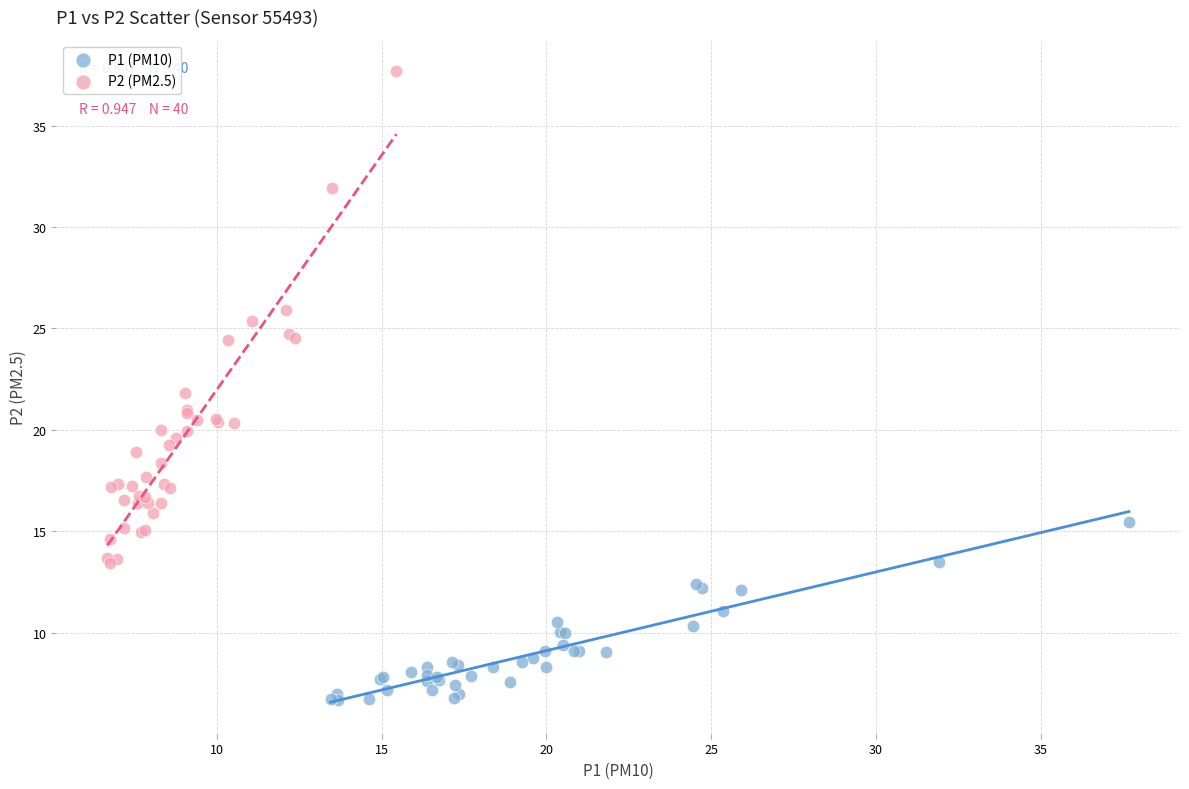

Which series reaches the minimum Y coordinate?

P1 (PM10)